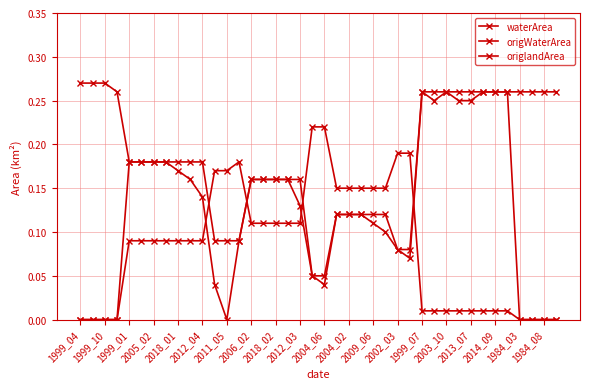

Reading left to right, list all the values displayed in this chart.

waterArea: 0.3	0.3	0.3	0.3	0.2	0.2	0.2	0.2	0.2	0.2	0.2	0.1	0.1	0.1	0.2	0.2	0.2	0.2	0.2	0.1	0.1	0.1	0.1	0.1	0.1	0.1	0.1	0.1	0.3	0.3	0.3	0.3	0.3	0.3	0.3	0.3	0.3	0.3	0.3	0.3
origWaterArea: 0.0	0.0	0.0	0.0	0.2	0.2	0.2	0.2	0.2	0.2	0.1	0.0	0.0	0.1	0.2	0.2	0.2	0.2	0.1	0.1	0.0	0.1	0.1	0.1	0.1	0.1	0.1	0.1	0.3	0.2	0.3	0.2	0.2	0.3	0.3	0.3	0.0	0.0	0.0	0.0
origlandArea: 0.0	0.0	0.0	0.0	0.1	0.1	0.1	0.1	0.1	0.1	0.1	0.2	0.2	0.2	0.1	0.1	0.1	0.1	0.1	0.2	0.2	0.1	0.1	0.1	0.1	0.1	0.2	0.2	0.0	0.0	0.0	0.0	0.0	0.0	0.0	0.0	0.0	0.0	0.0	0.0